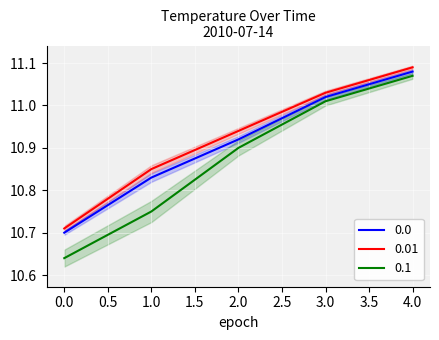

What is the value of the 0.1 point at the 1st from the left?

10.6